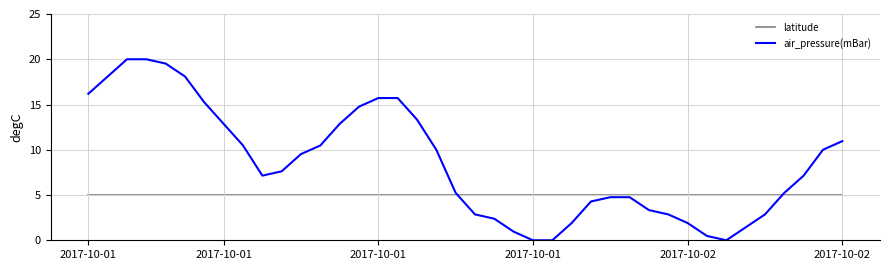

Which series has the largest total across all categories?

air_pressure(mBar)